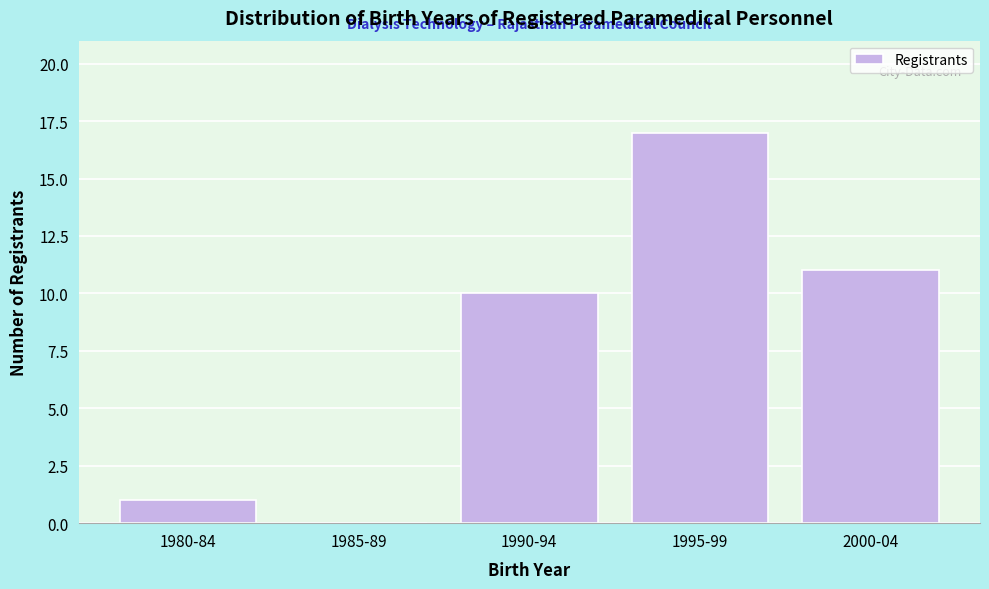

Reading right to left, extract all data points from this chart.

2000-04=11	1995-99=17	1990-94=10	1985-89=0	1980-84=1